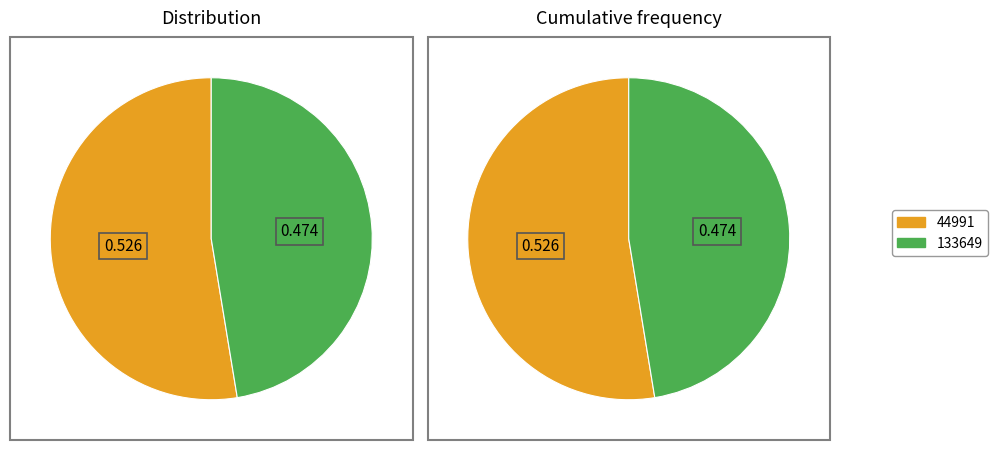

Which slice is the largest?

44991